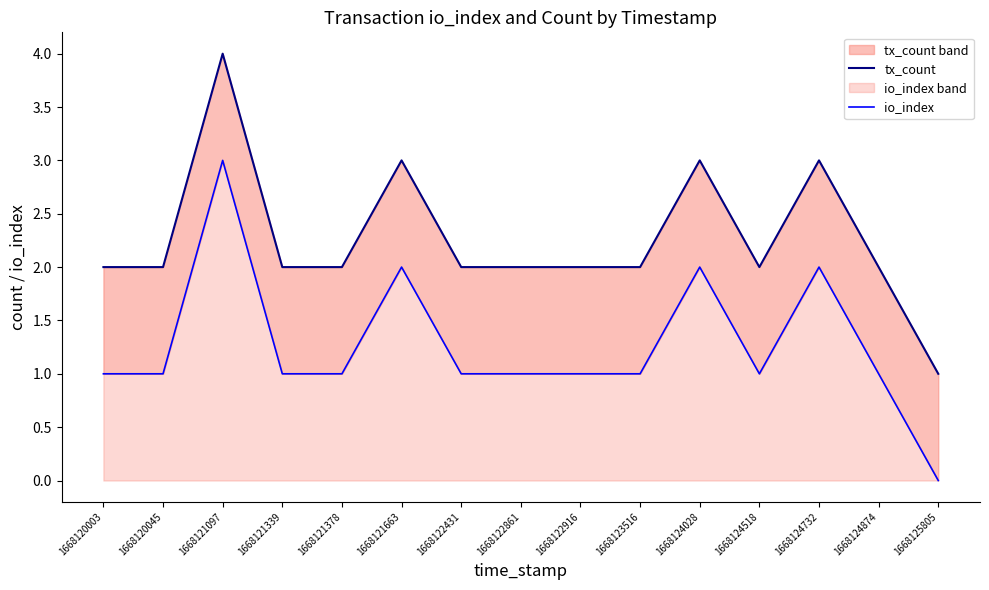

Reading left to right, transcribe all the data shown in this chart.

tx_count: 2	2	4	2	2	3	2	2	2	2	3	2	3	2	1
io_index: 1	1	3	1	1	2	1	1	1	1	2	1	2	1	0